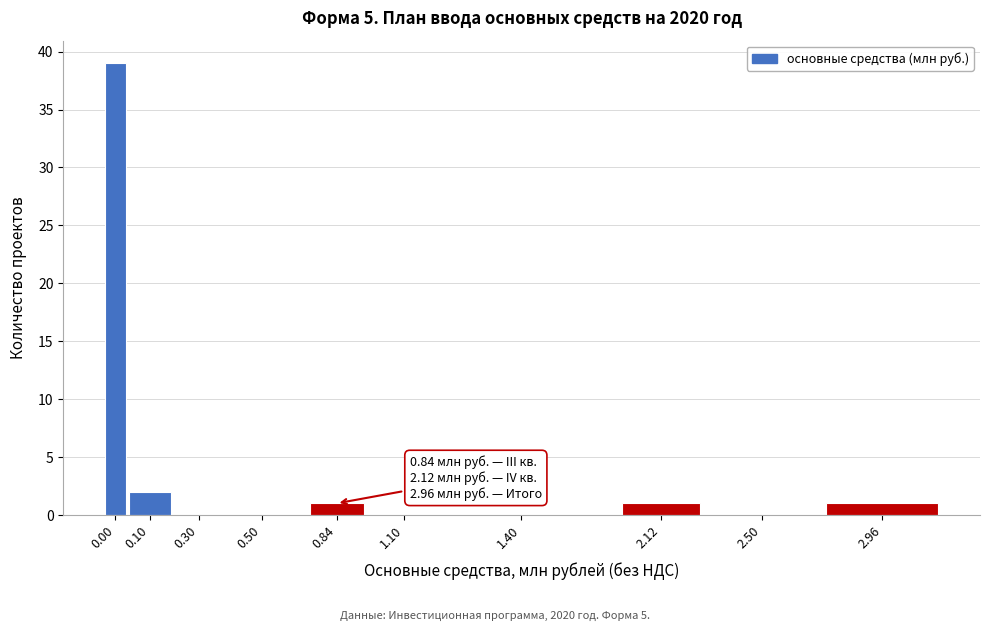

Reading right to left, what are all the values shown in this chart?

2.96=1	2.50=0	2.12=1	1.40=0	1.10=0	0.84=1	0.50=0	0.30=0	0.10=2	0.00=39